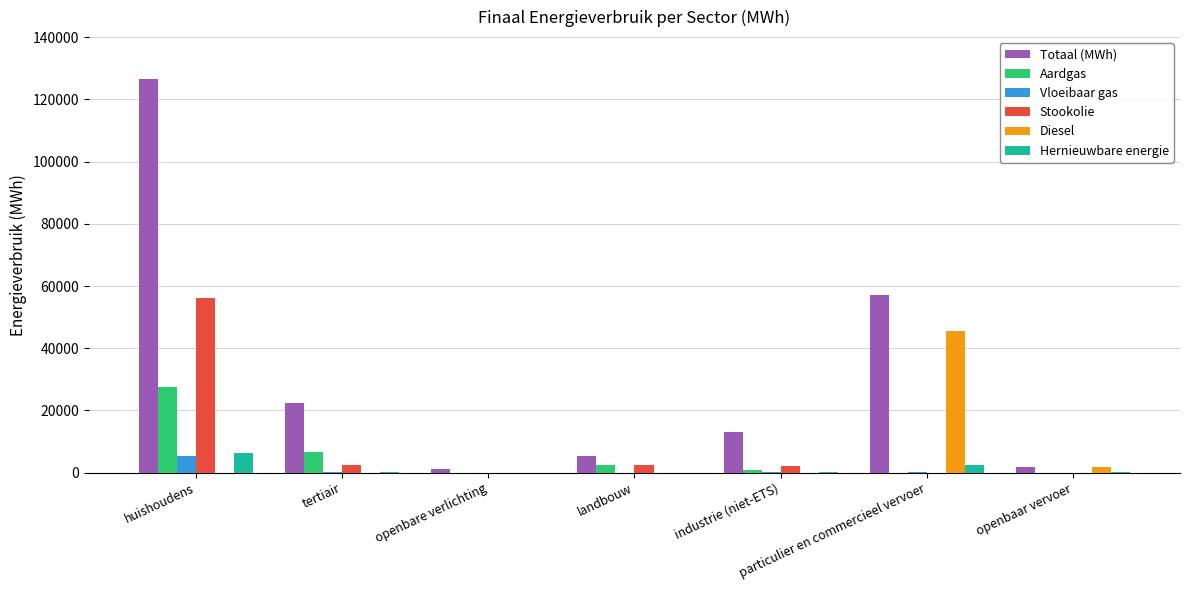

How many data points does each series have?

7